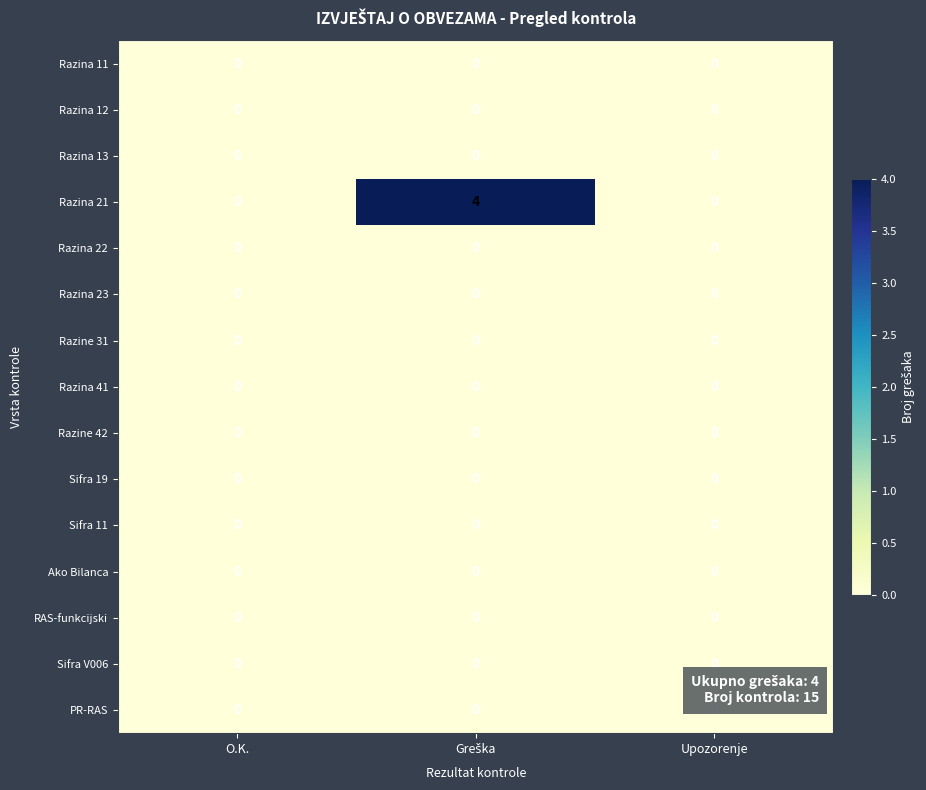

What is the highest value of the Razina 21 series?

4